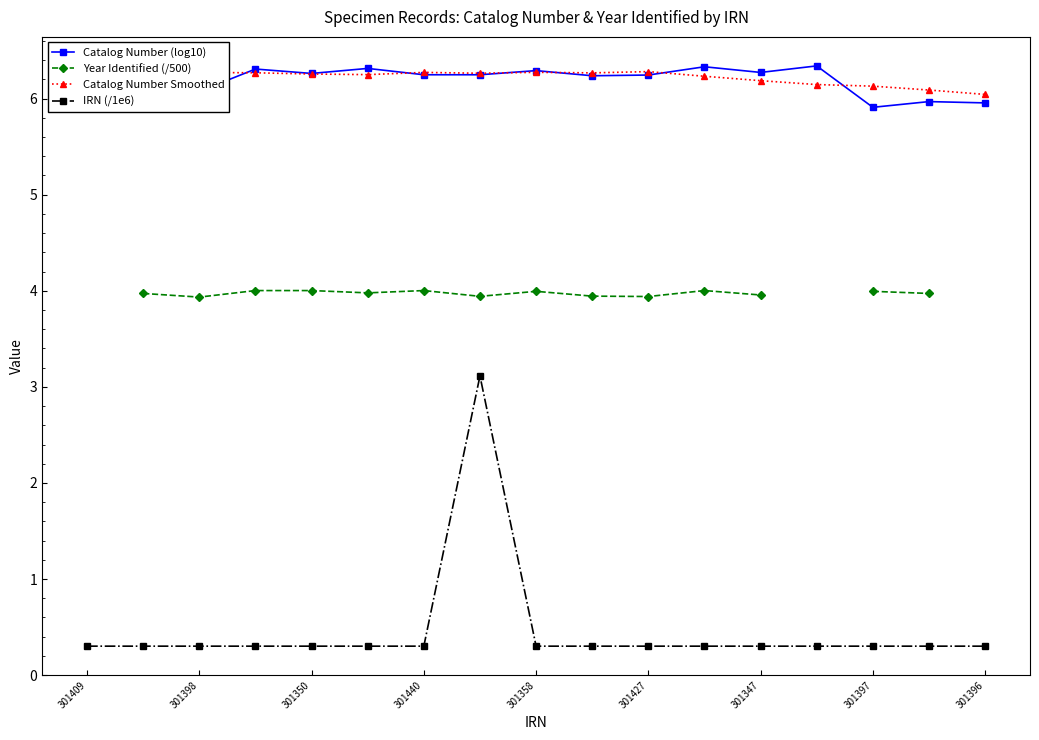

How many categories are shown in the chart?

17